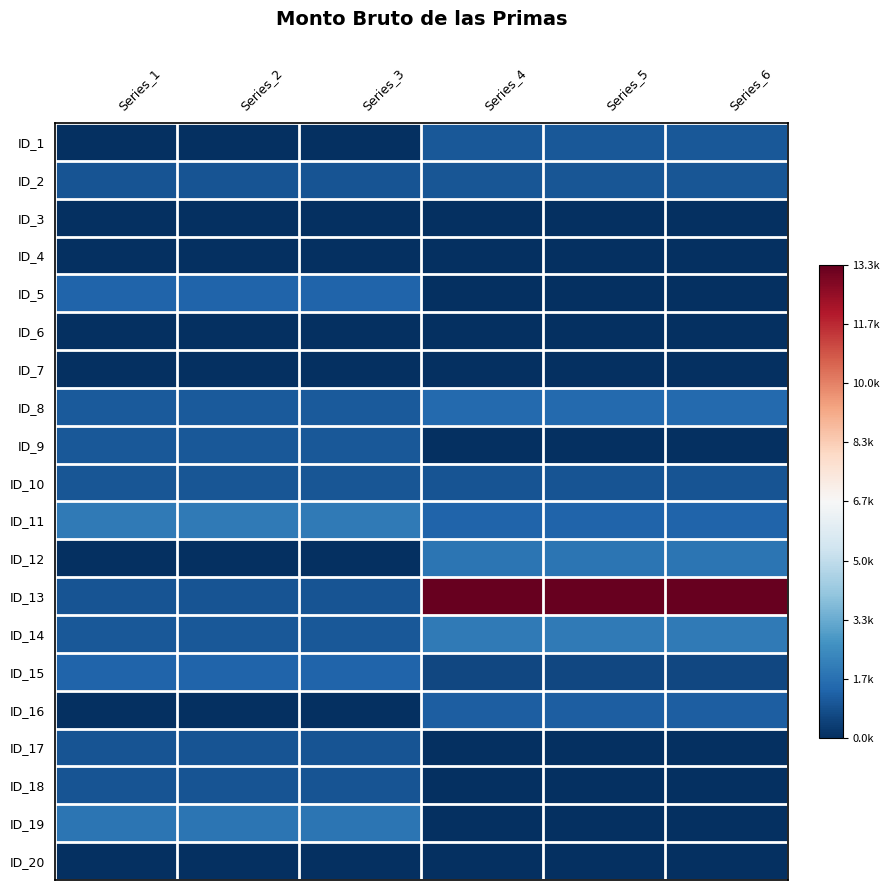

Reading left to right, list all the values displayed in this chart.

ID_1: Series_1=0.0	Series_2=0.0	Series_3=0.0	Series_4=0.1	Series_5=0.1	Series_6=0.1
ID_2: Series_1=0.1	Series_2=0.1	Series_3=0.1	Series_4=0.1	Series_5=0.1	Series_6=0.1
ID_3: Series_1=0.0	Series_2=0.0	Series_3=0.0	Series_4=0.0	Series_5=0.0	Series_6=0.0
ID_4: Series_1=0.0	Series_2=0.0	Series_3=0.0	Series_4=0.0	Series_5=0.0	Series_6=0.0
ID_5: Series_1=0.1	Series_2=0.1	Series_3=0.1	Series_4=0.0	Series_5=0.0	Series_6=0.0
ID_6: Series_1=0.0	Series_2=0.0	Series_3=0.0	Series_4=0.0	Series_5=0.0	Series_6=0.0
ID_7: Series_1=0.0	Series_2=0.0	Series_3=0.0	Series_4=0.0	Series_5=0.0	Series_6=0.0
ID_8: Series_1=0.1	Series_2=0.1	Series_3=0.1	Series_4=0.1	Series_5=0.1	Series_6=0.1
ID_9: Series_1=0.1	Series_2=0.1	Series_3=0.1	Series_4=0.0	Series_5=0.0	Series_6=0.0
ID_10: Series_1=0.1	Series_2=0.1	Series_3=0.1	Series_4=0.1	Series_5=0.1	Series_6=0.1
ID_11: Series_1=0.1	Series_2=0.1	Series_3=0.1	Series_4=0.1	Series_5=0.1	Series_6=0.1
ID_12: Series_1=0.0	Series_2=0.0	Series_3=0.0	Series_4=0.1	Series_5=0.1	Series_6=0.1
ID_13: Series_1=0.1	Series_2=0.1	Series_3=0.1	Series_4=1.0	Series_5=1.0	Series_6=1.0
ID_14: Series_1=0.1	Series_2=0.1	Series_3=0.1	Series_4=0.1	Series_5=0.1	Series_6=0.1
ID_15: Series_1=0.1	Series_2=0.1	Series_3=0.1	Series_4=0.0	Series_5=0.0	Series_6=0.0
ID_16: Series_1=0.0	Series_2=0.0	Series_3=0.0	Series_4=0.1	Series_5=0.1	Series_6=0.1
ID_17: Series_1=0.1	Series_2=0.1	Series_3=0.1	Series_4=0.0	Series_5=0.0	Series_6=0.0
ID_18: Series_1=0.1	Series_2=0.1	Series_3=0.1	Series_4=0.0	Series_5=0.0	Series_6=0.0
ID_19: Series_1=0.1	Series_2=0.1	Series_3=0.1	Series_4=0.0	Series_5=0.0	Series_6=0.0
ID_20: Series_1=0.0	Series_2=0.0	Series_3=0.0	Series_4=0.0	Series_5=0.0	Series_6=0.0